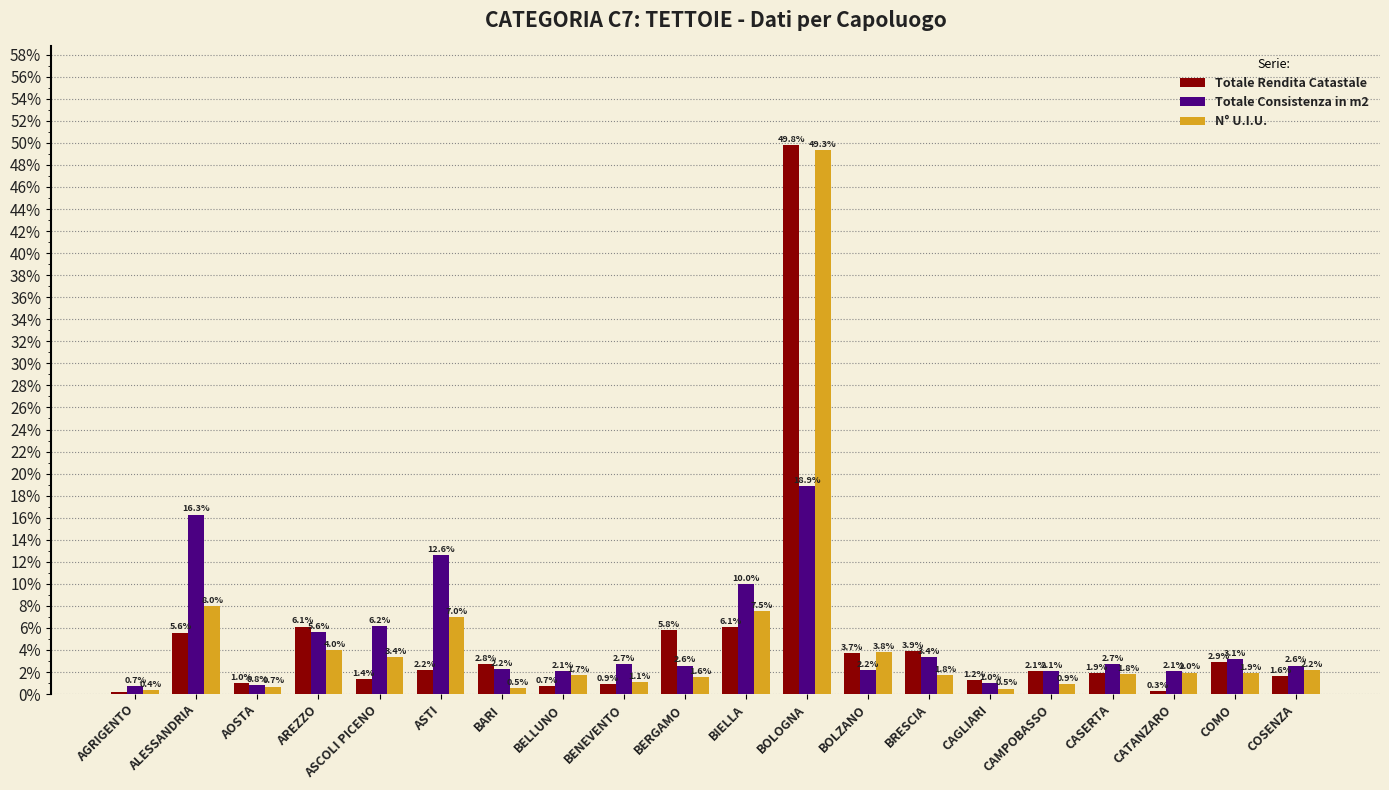

What is the value of the Totale Consistenza in m2 bar at the 10th from the left?

2.6